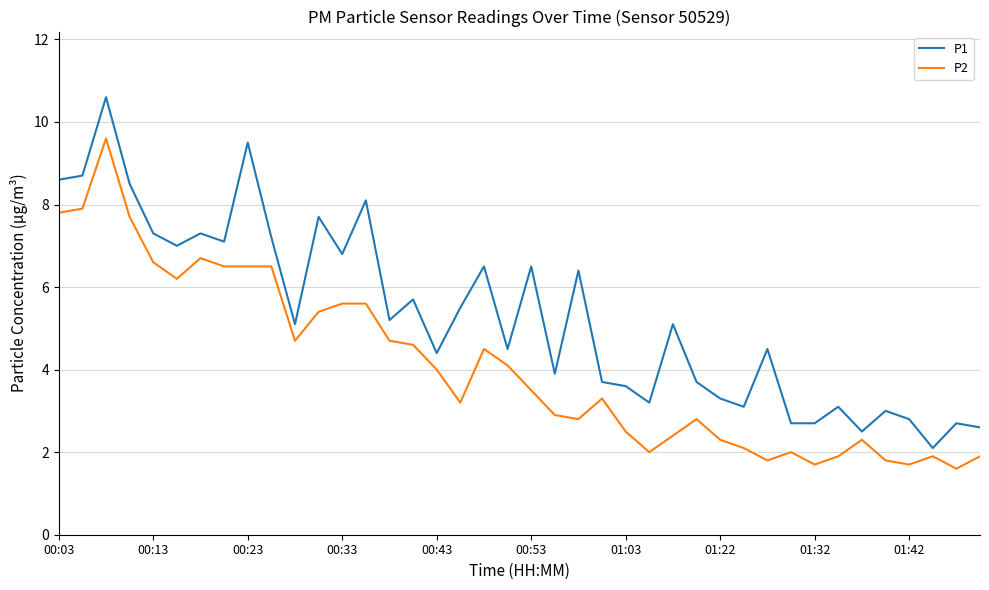

Rank the series by their average value, from highest to lowest.

P1, P2